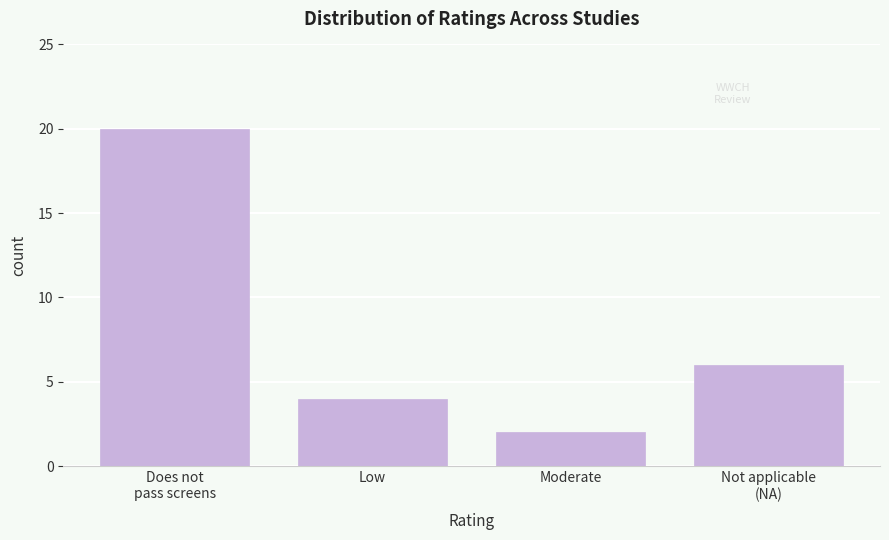

Reading left to right, extract all data points from this chart.

20	4	2	6